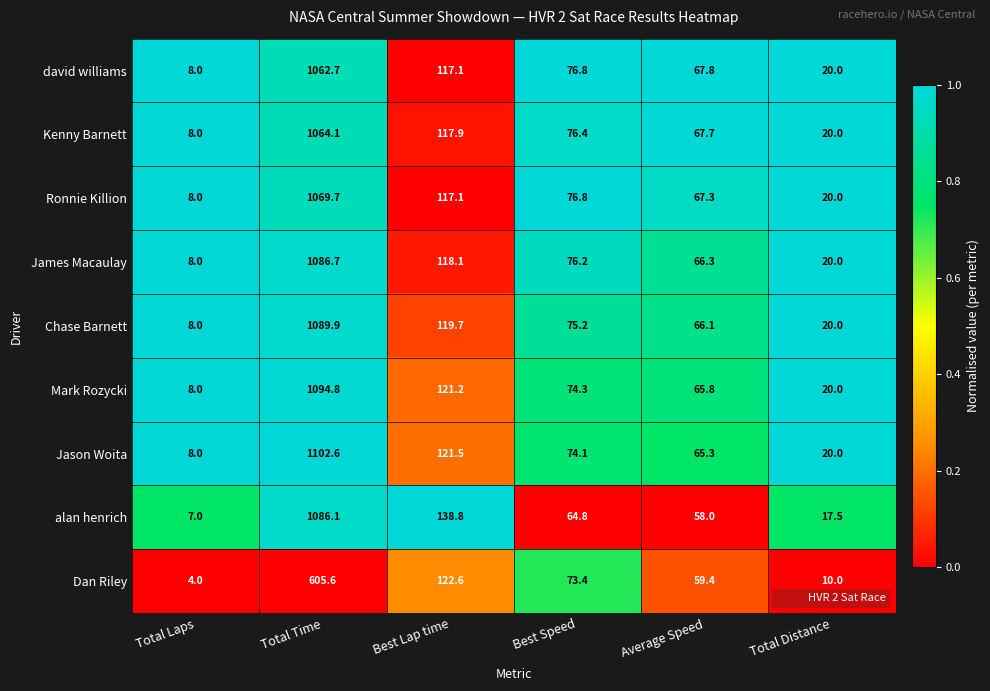

Which label corresponds to the smallest value in the chart?

Total Laps